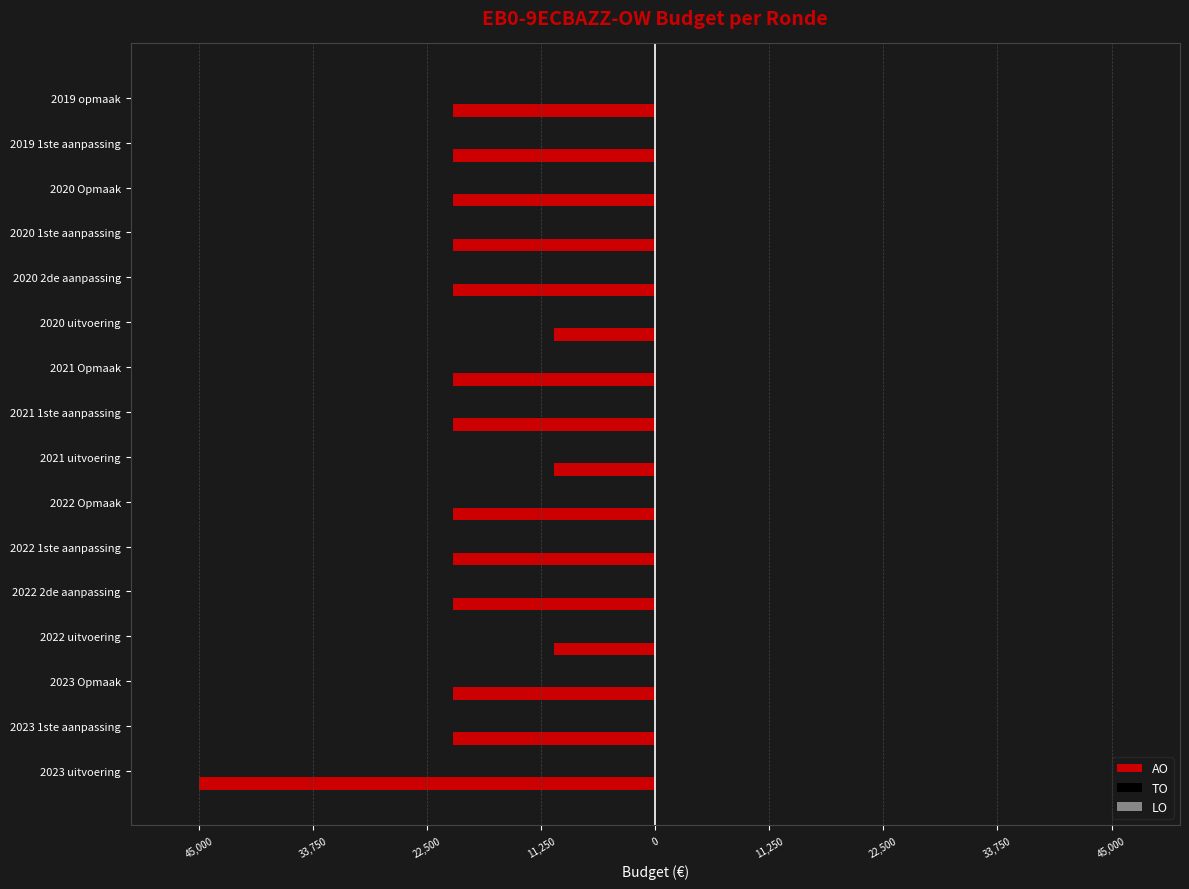

Are the bars horizontal?

Yes